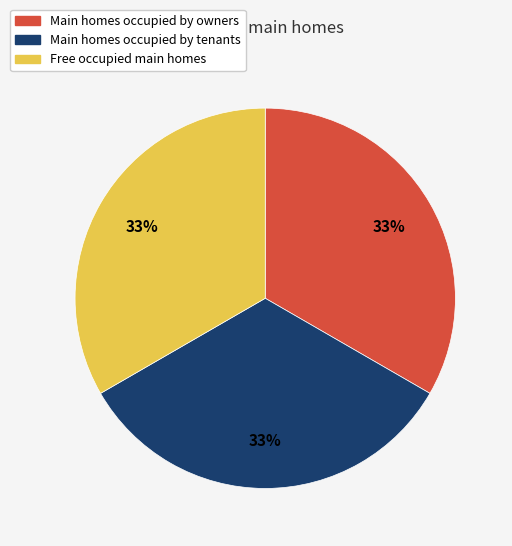

Is there a majority slice in this chart?

No